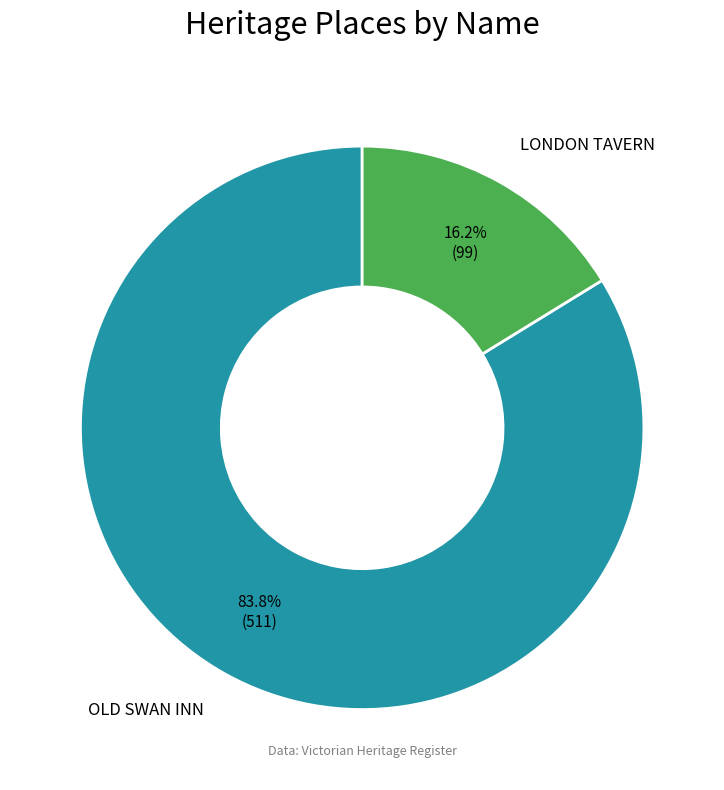

Is there any slice that represents more than half of the pie?

Yes